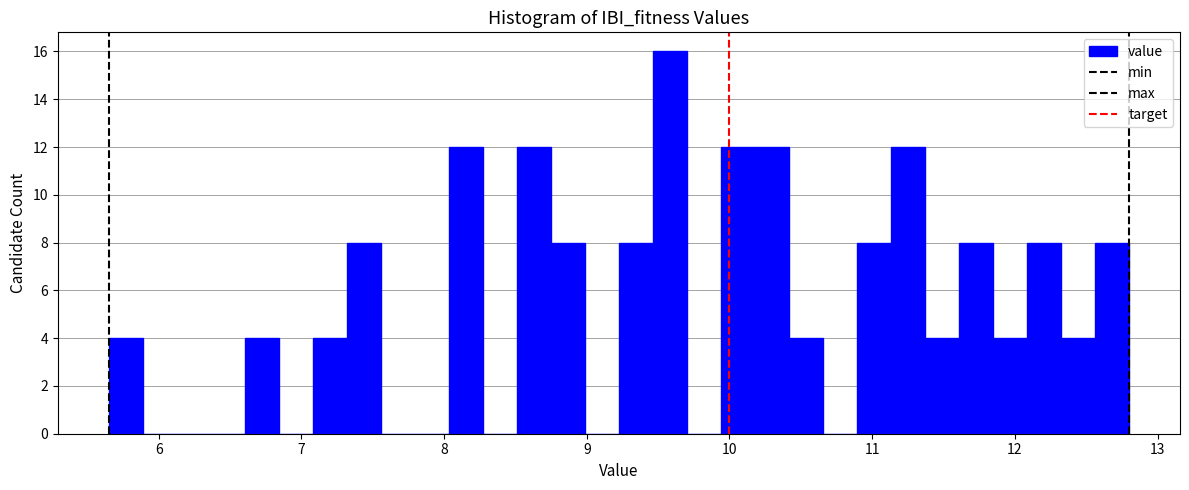

Around what value on the x-axis is the tallest bar? Give the approximate position of its centre, as read against the axis.

9.6